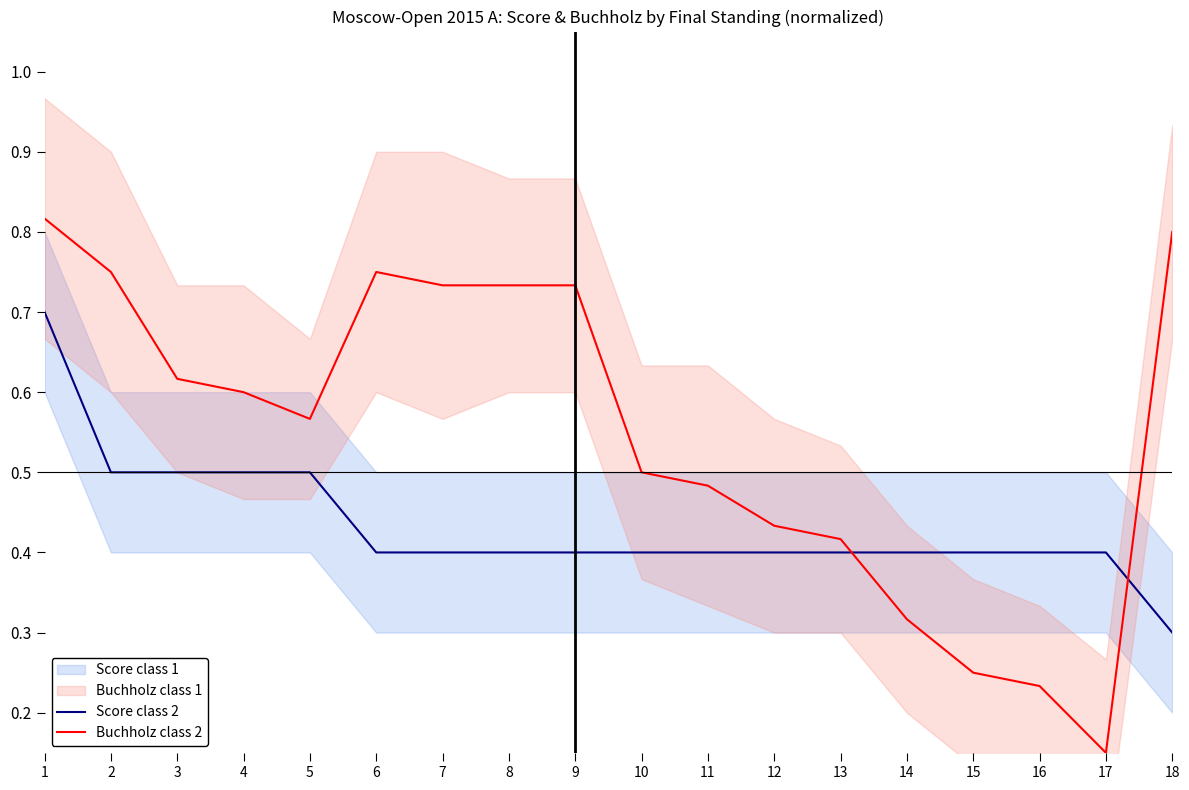

True or false: Score class 2 has more than 0 points higher than both neighbors.

False